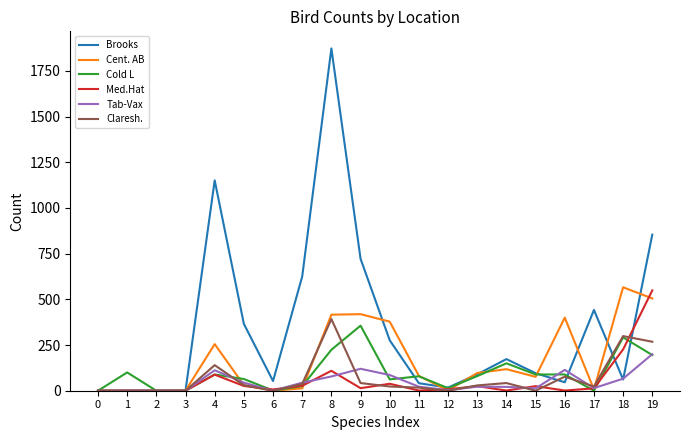

Is this an area chart (filled region under the line)?

No